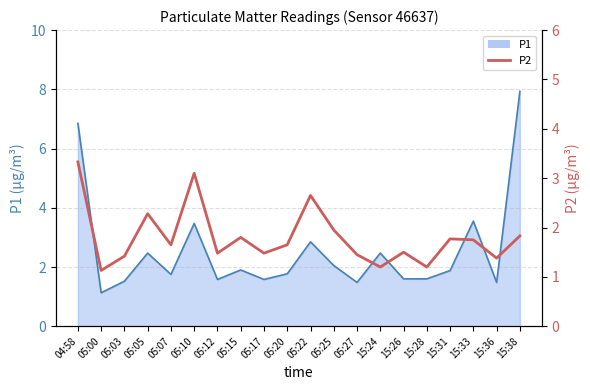

In P1, how many points are higher than both neighbors (excluding endpoints)?

6